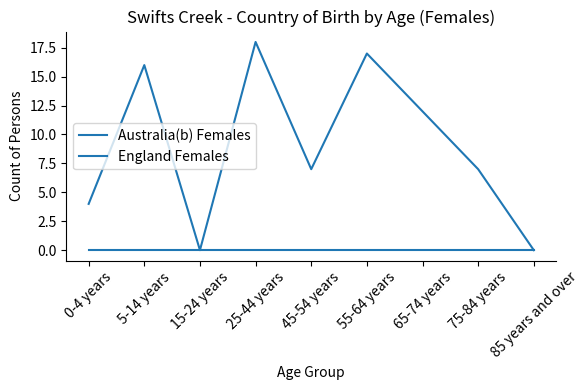

True or false: Australia(b) Females has a value of 18 at 25-44 years.

True